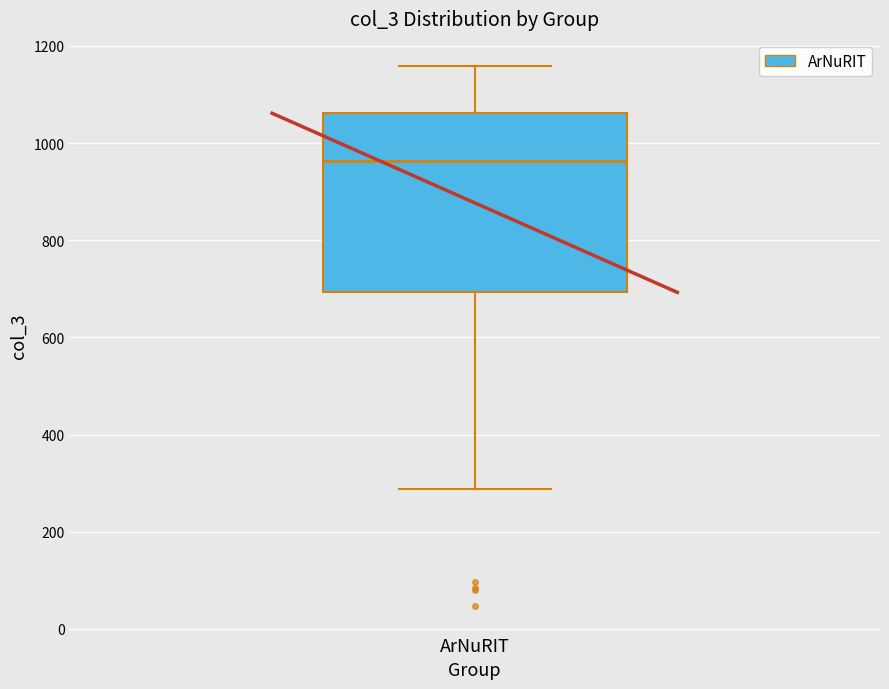

Transcribe this box plot: give where the median line is, the range the box spans, and where the two whiskers end, as read against the y-axis. The values are not printed on the chart, so give them approximately, as read against the axis.

median 960, box 700 to 1060, whiskers 280 to 1160